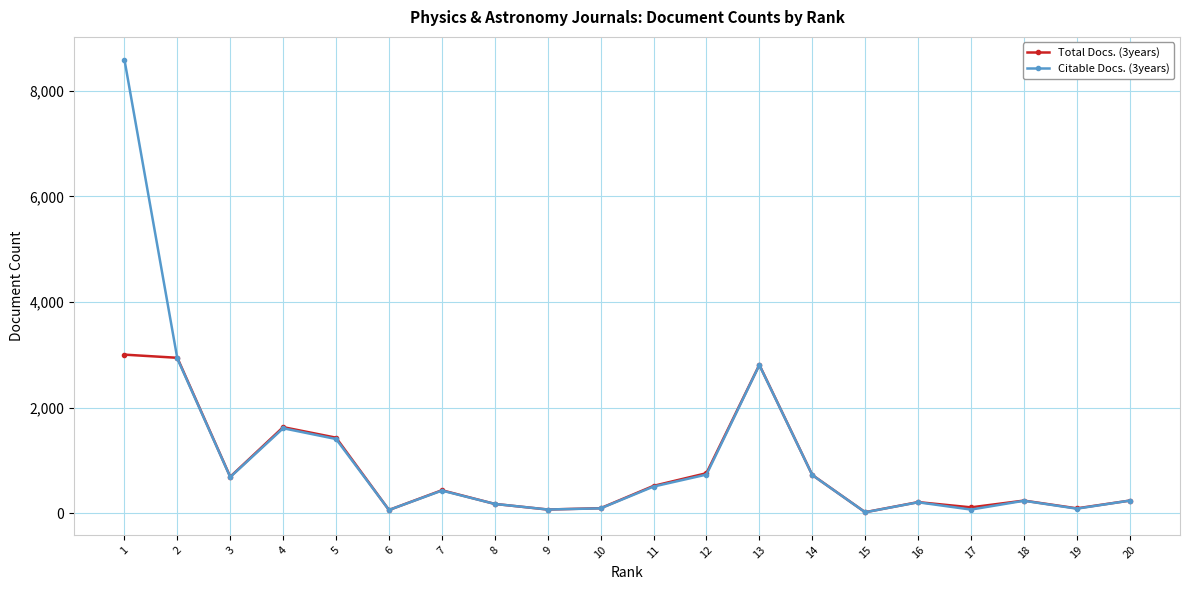

Rank the series by their average value, from lowest to highest.

Total Docs. (3years), Citable Docs. (3years)